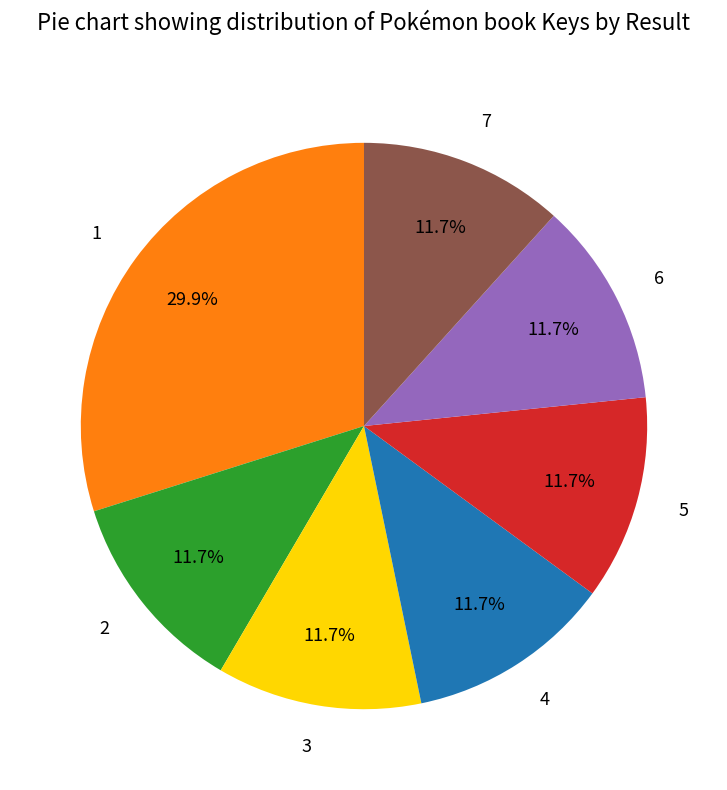

True or false: 2 accounts for 12% of the total.

True